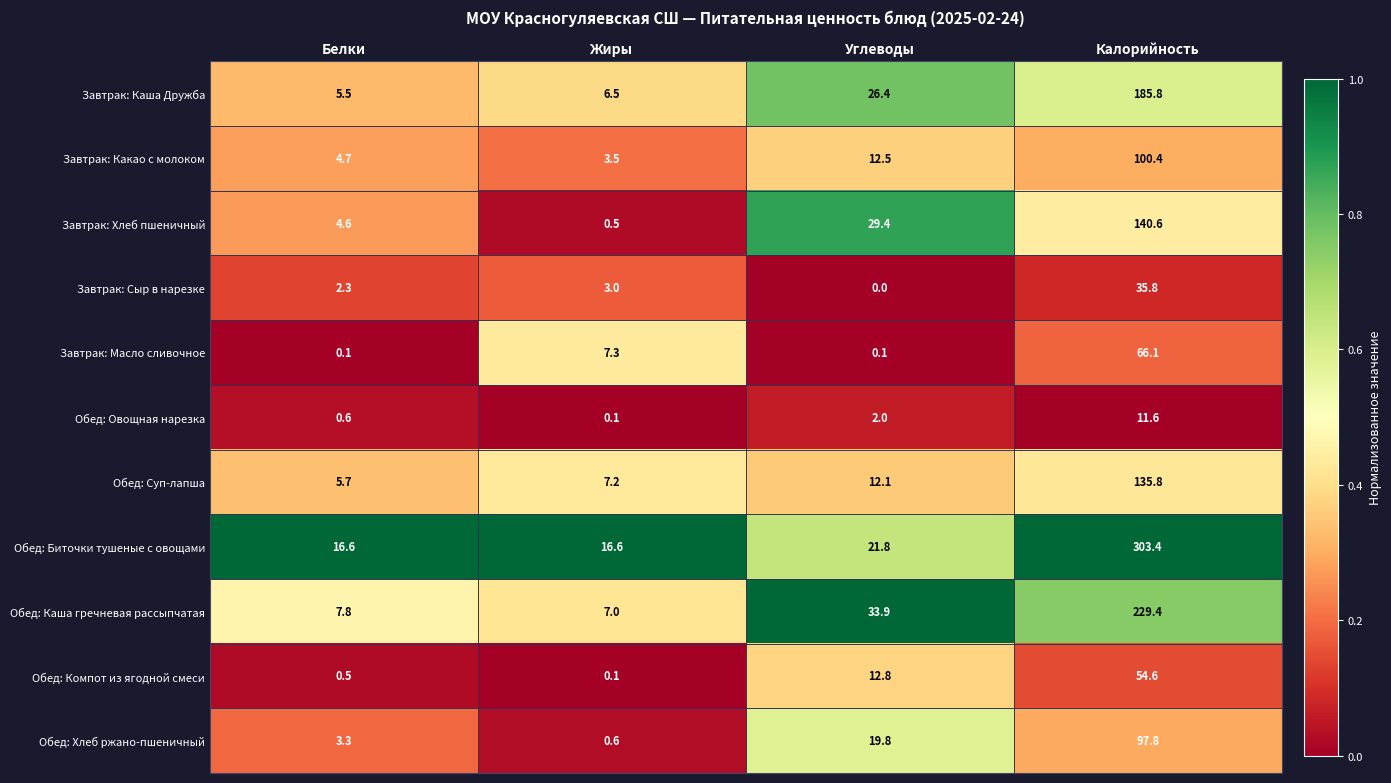

What is the difference between the maximum and minimum values in the Обед: Овощная нарезка series?

11.5